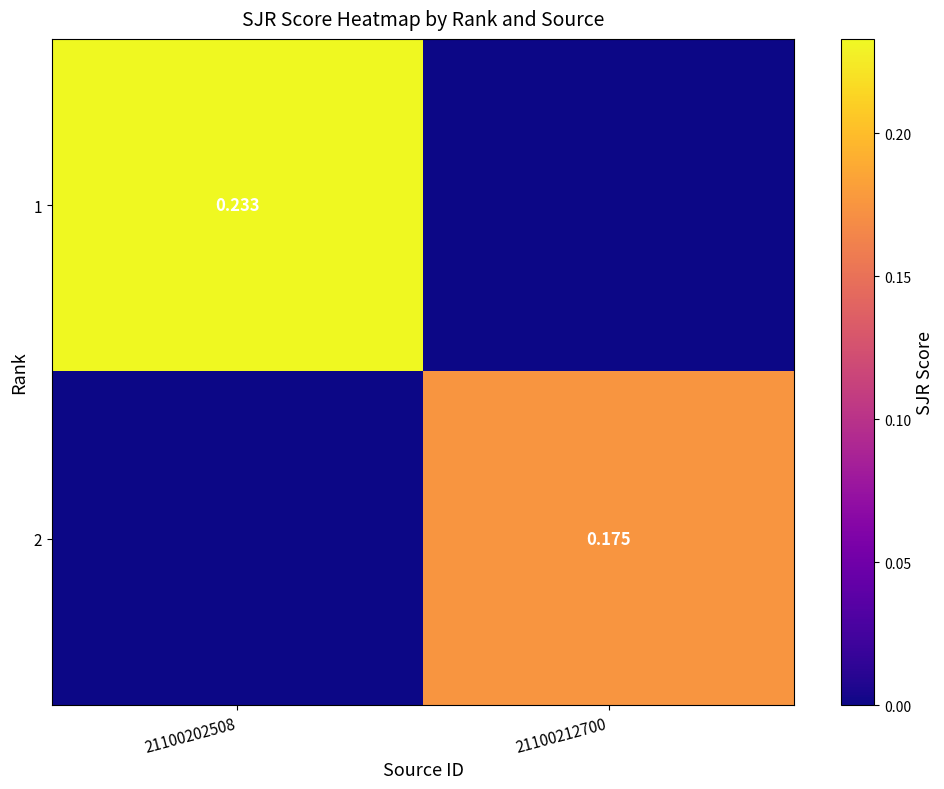

What is the difference between the 1 values at 21100202508 and 21100212700?

0.2